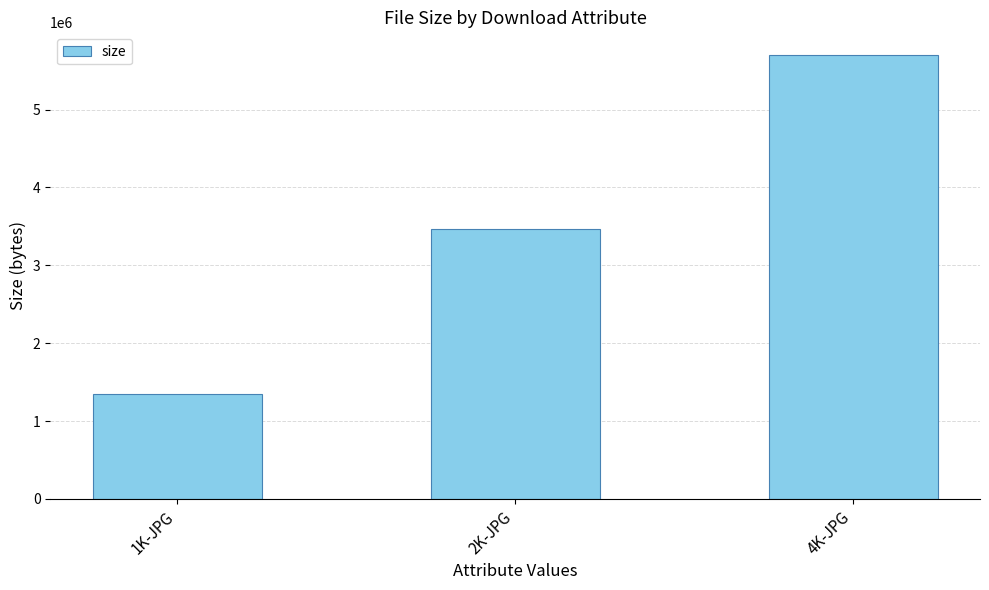

Does the chart contain stacked bars?

No